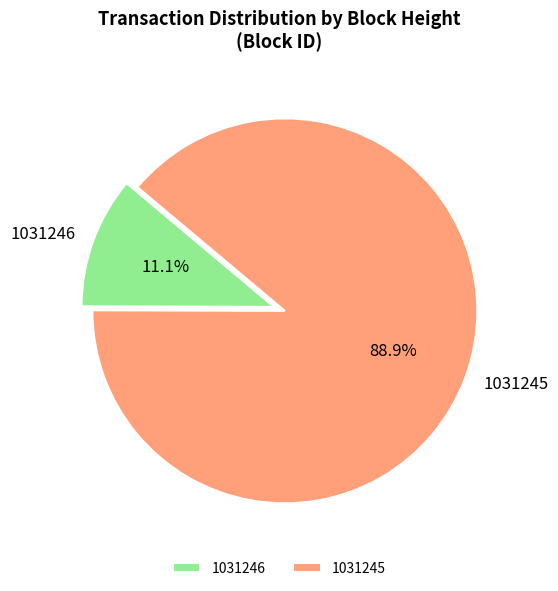

True or false: 1031246 accounts for 11% of the total.

True